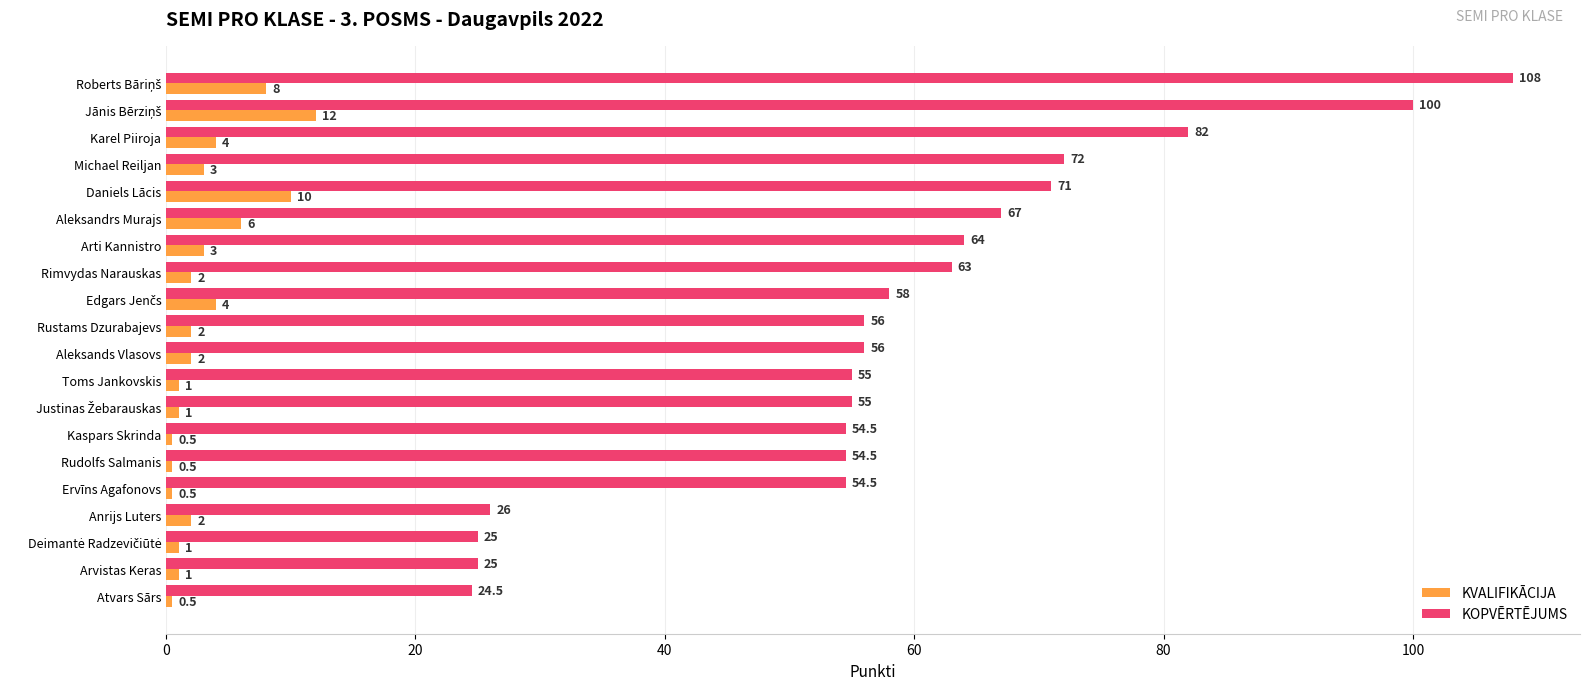

Rank the series by their average value, from highest to lowest.

KOPVĒRTĒJUMS, KVALIFIKĀCIJA